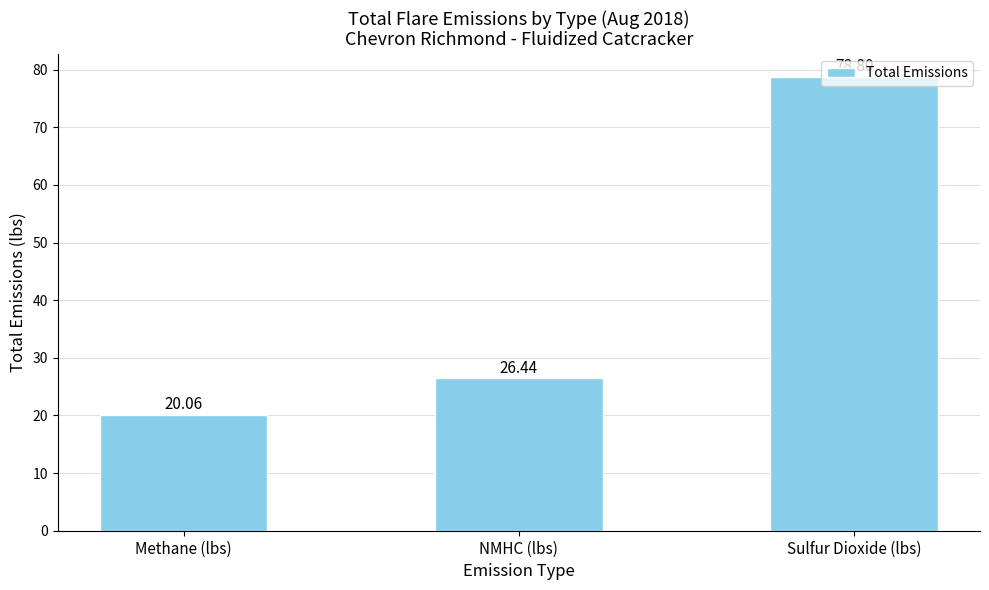

Reading left to right, extract all data points from this chart.

20.1	26.4	78.8